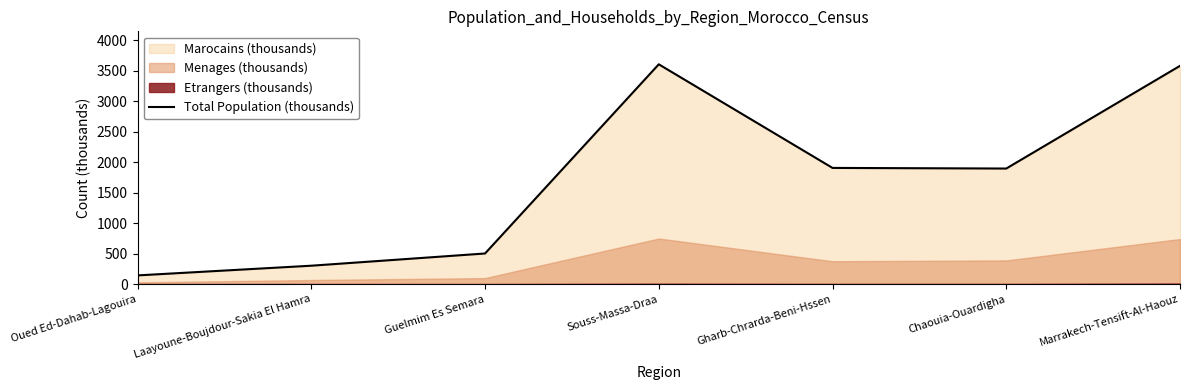

Between Marrakech-Tensift-Al-Haouz and Guelmim Es Semara, which is larger?

Marrakech-Tensift-Al-Haouz